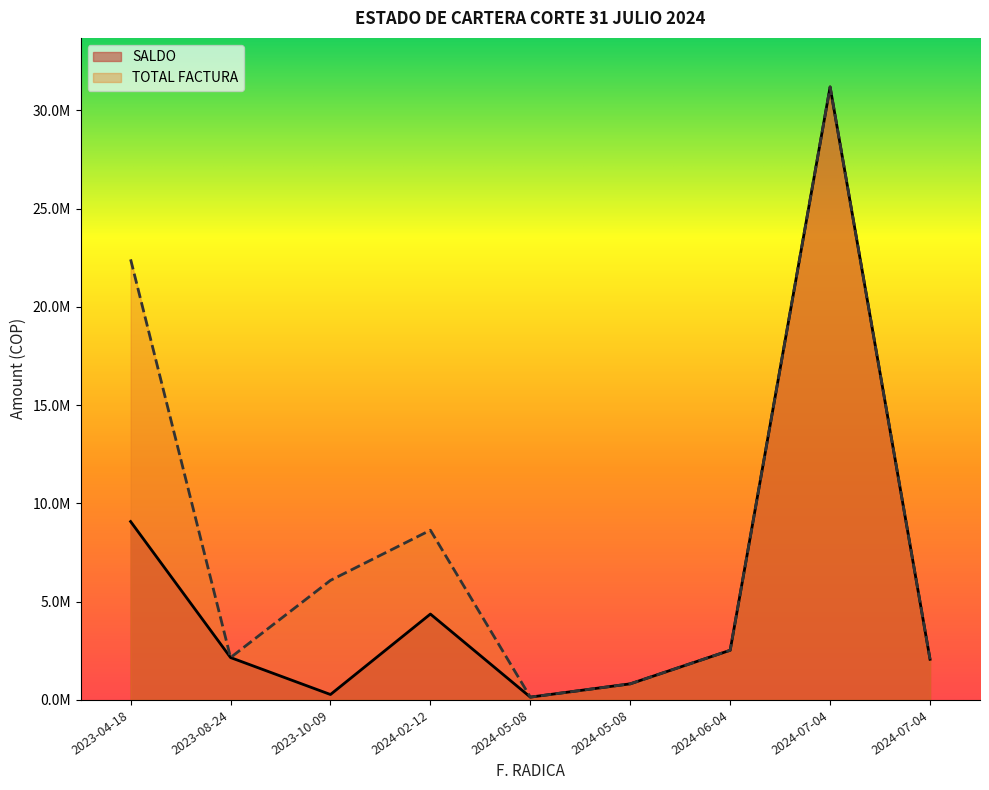

Where does the SALDO series first go above 2156233?

2023-04-18